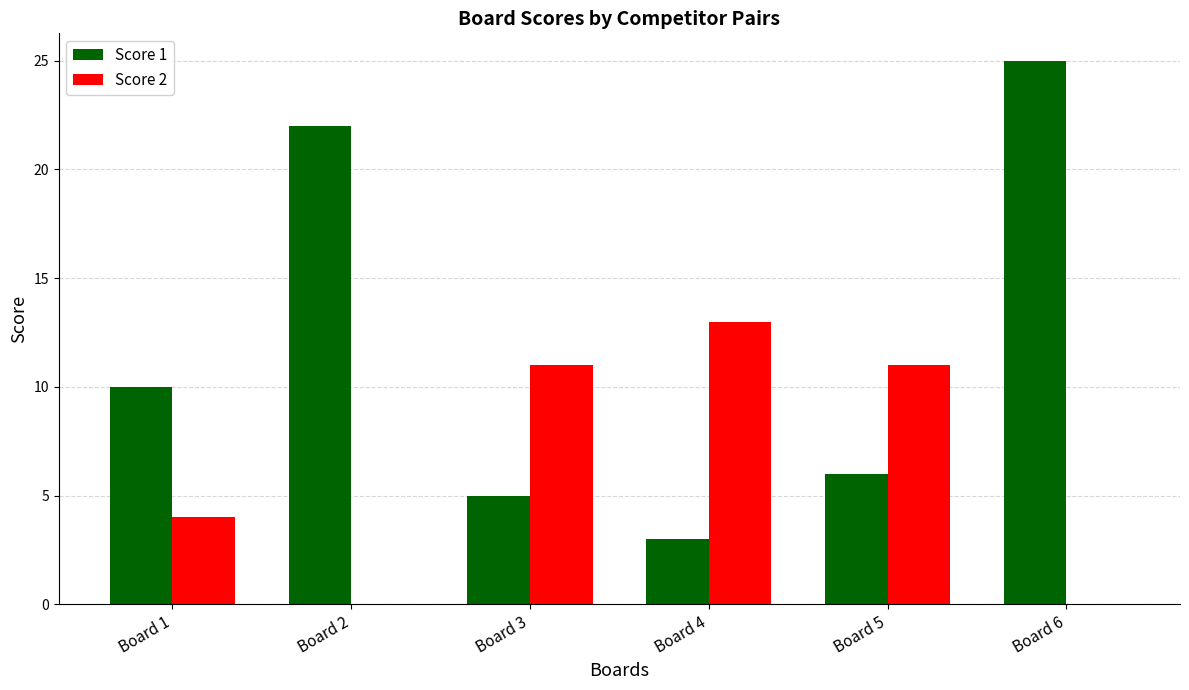

What is the sum of all Score 2 values?

39